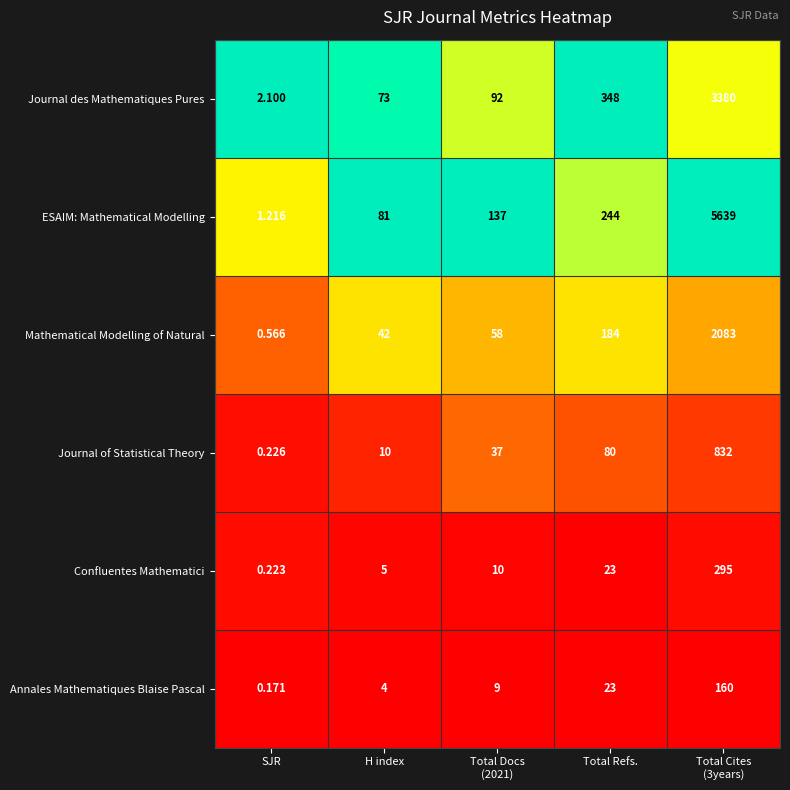

Which series has the largest total across all categories?

ESAIM: Mathematical Modelling